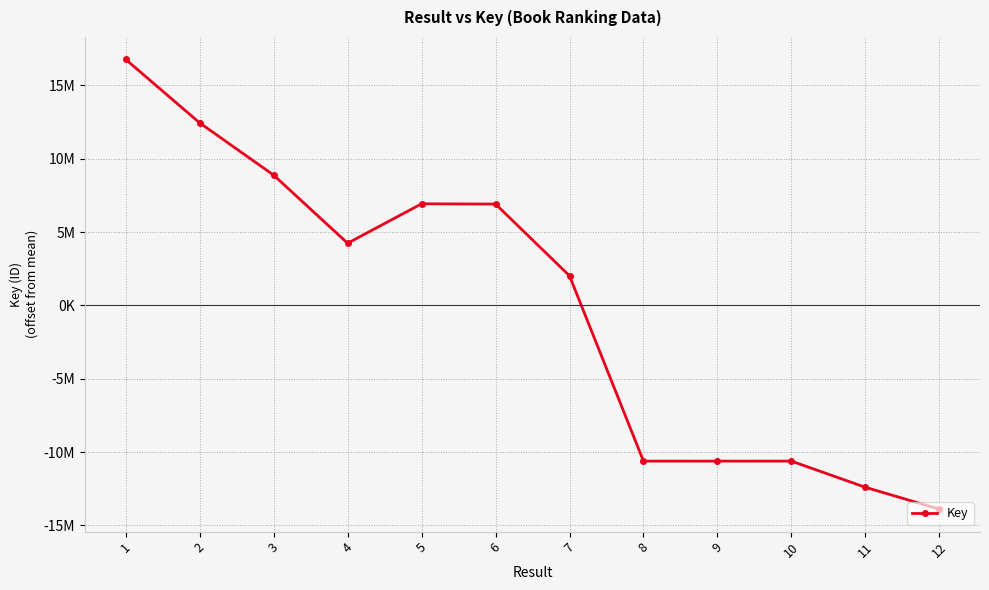

The chart shows a value of 4234377.9 at 4. True or false?

True